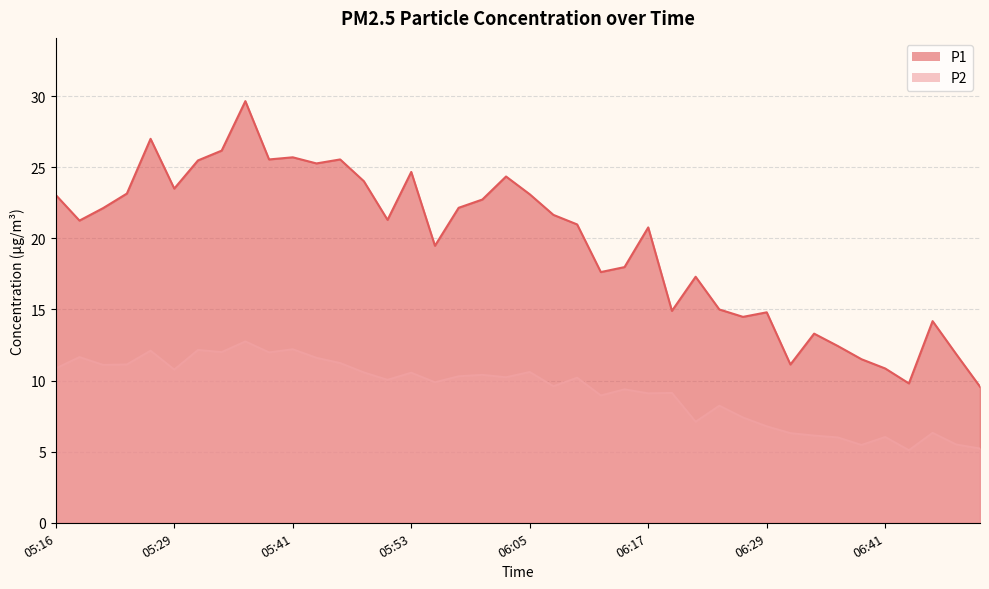

What is the value of the P1 point at the 16th from the left?

24.7